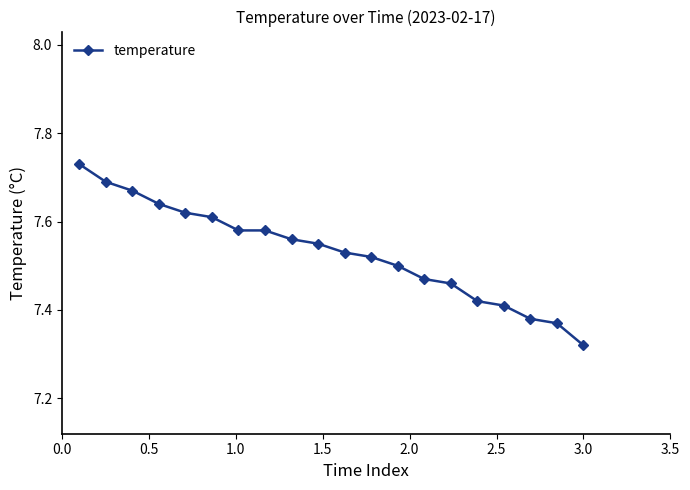

What is the difference between the maximum and minimum values?

0.4